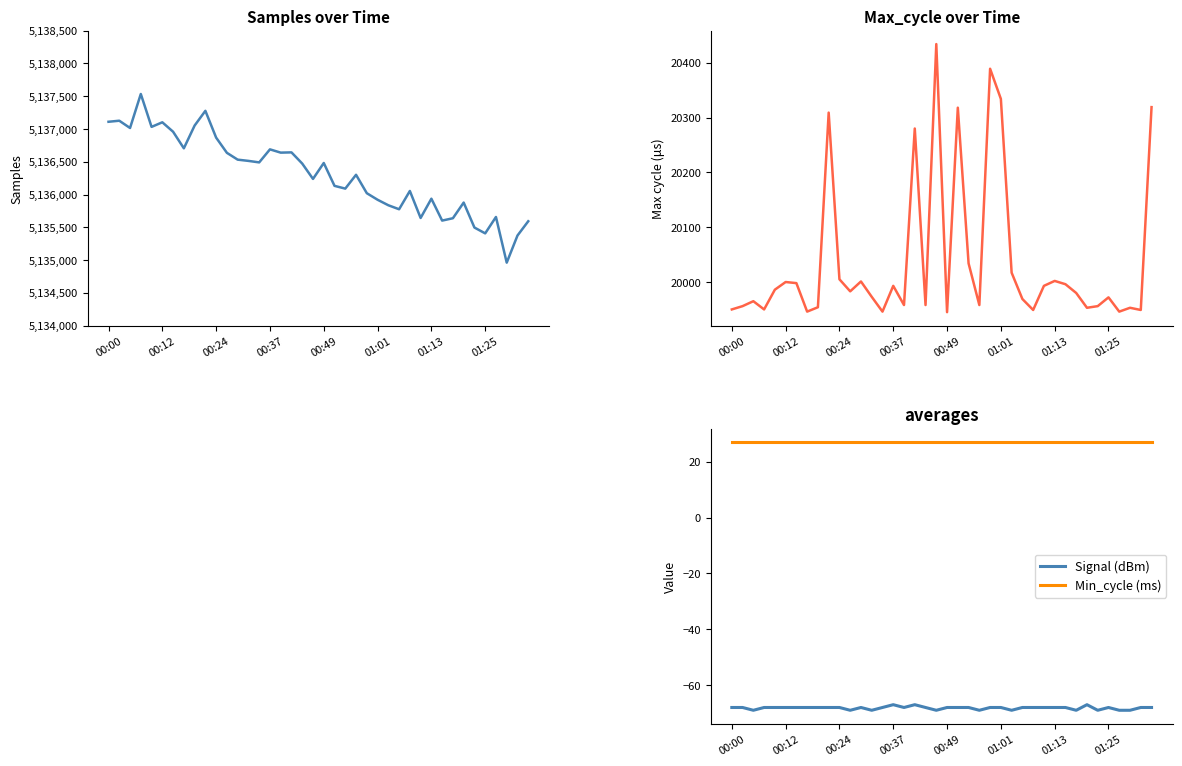

What is the value of the Samples point at the 27th from the left?

5135836